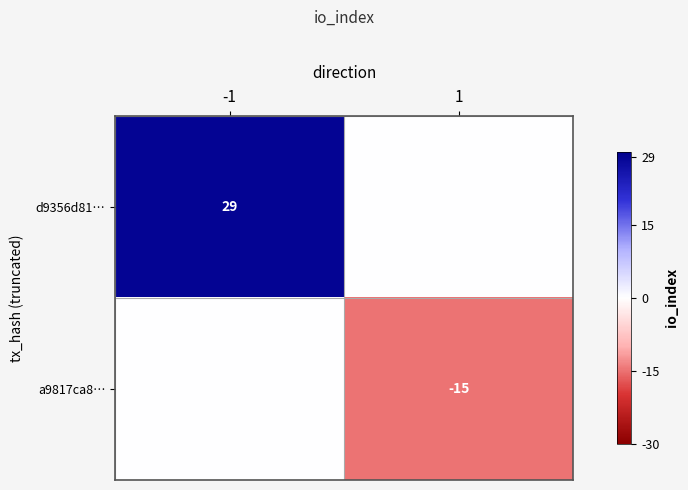

The d9356d81… series shows 29 at -1. True or false?

True